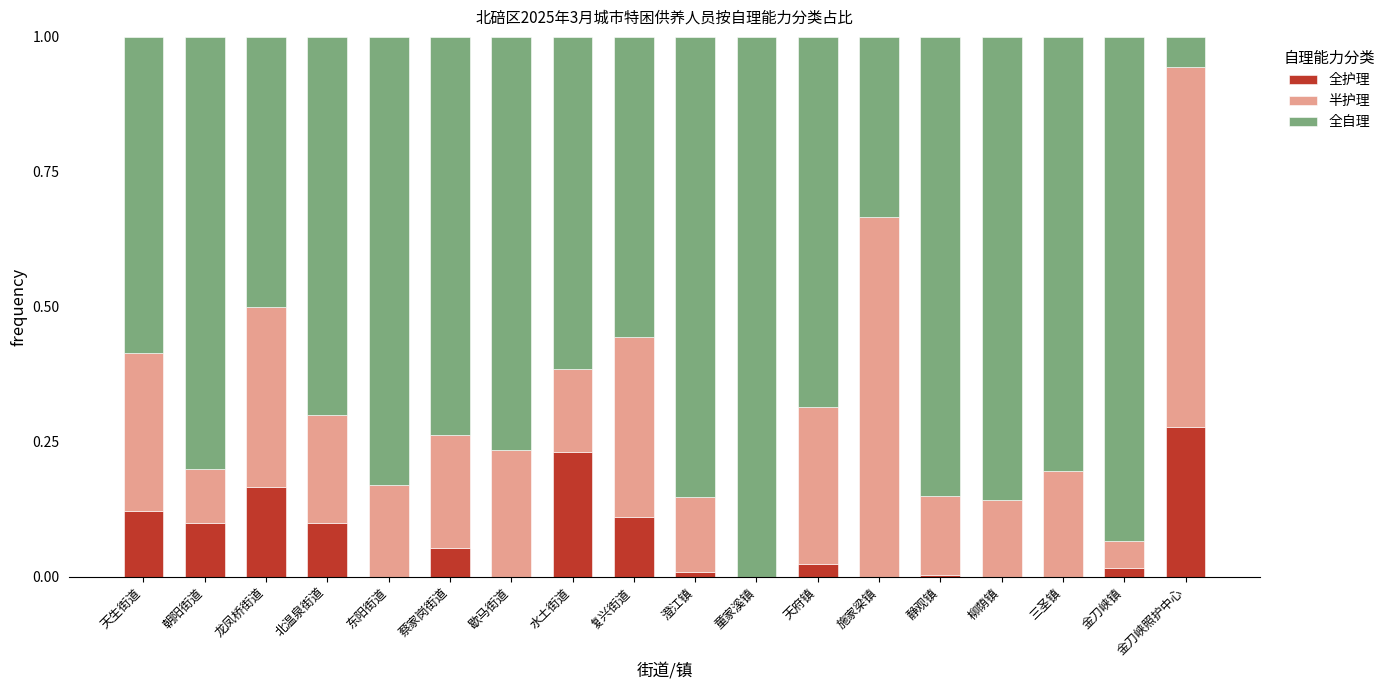

True or false: 全护理 has a value of 0.3 at 金刀峡照护中心.

True